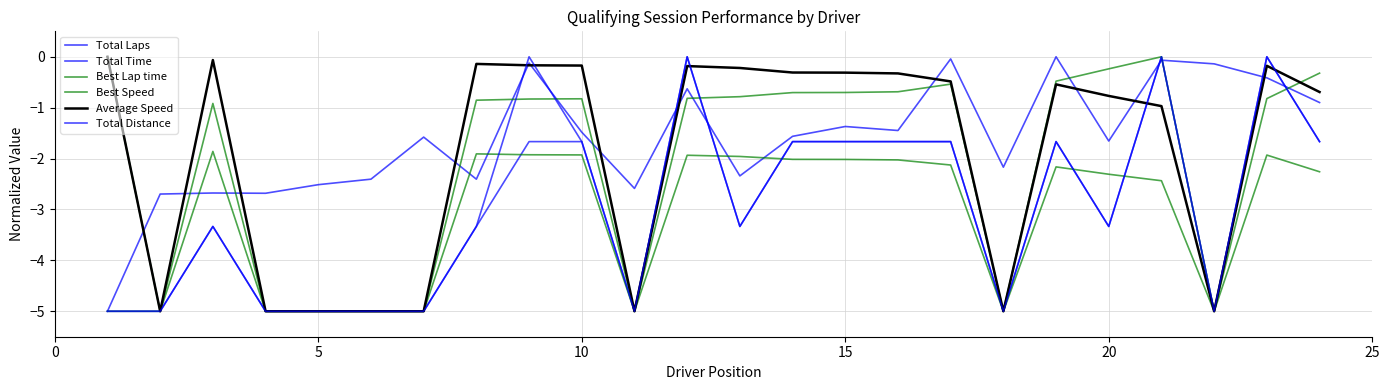

Is this an area chart (filled region under the line)?

No